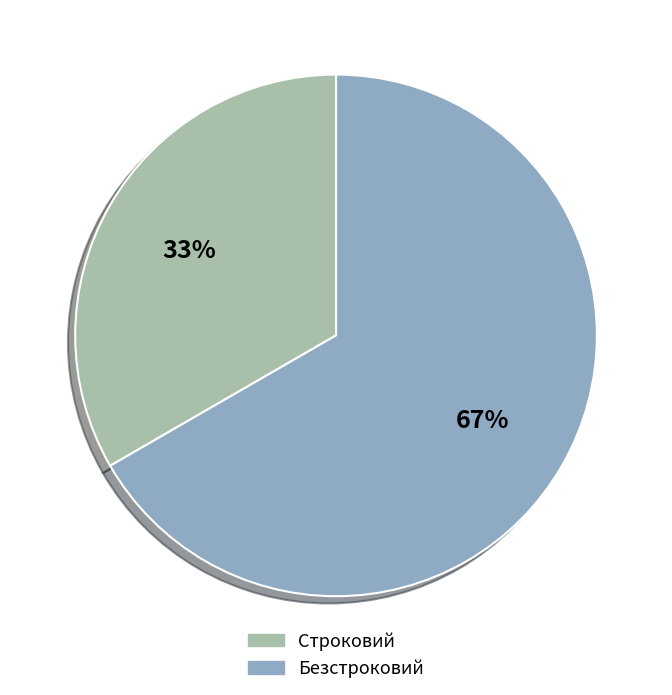

What percentage is the Строковий slice, to the nearest percent?

33%